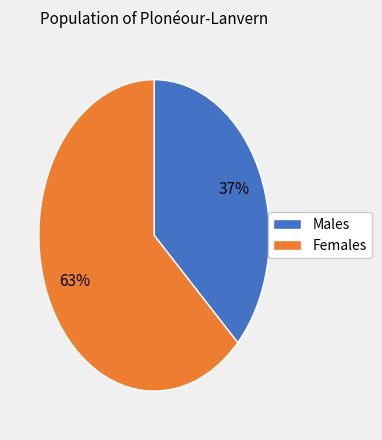

How many slices are in this pie chart?

2